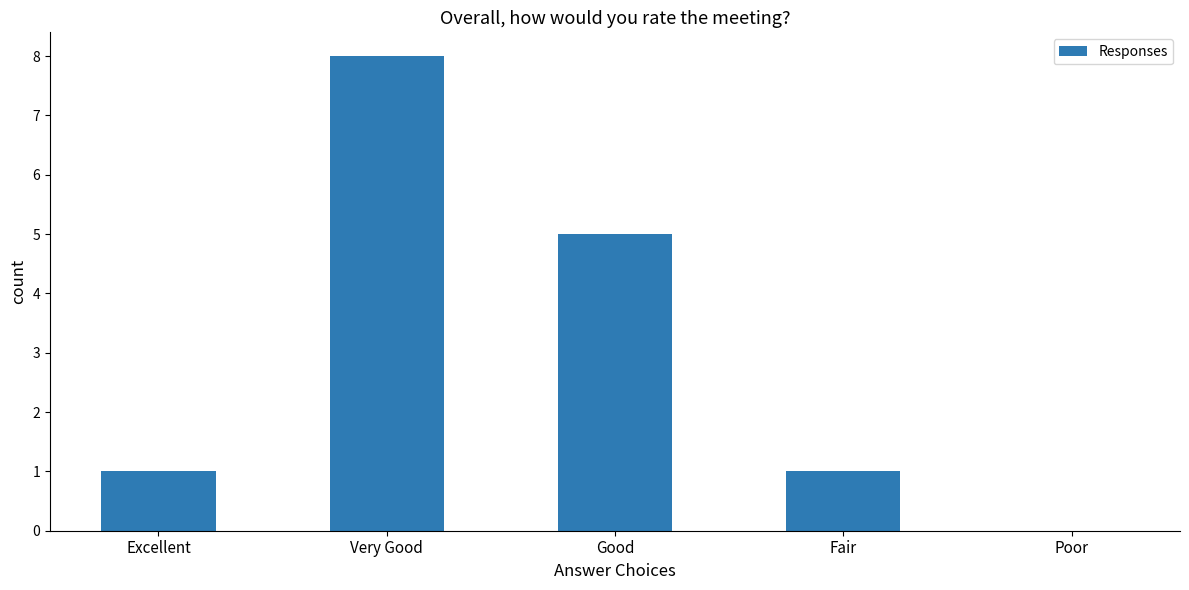

Where is the data nearest to the value 4?

Good